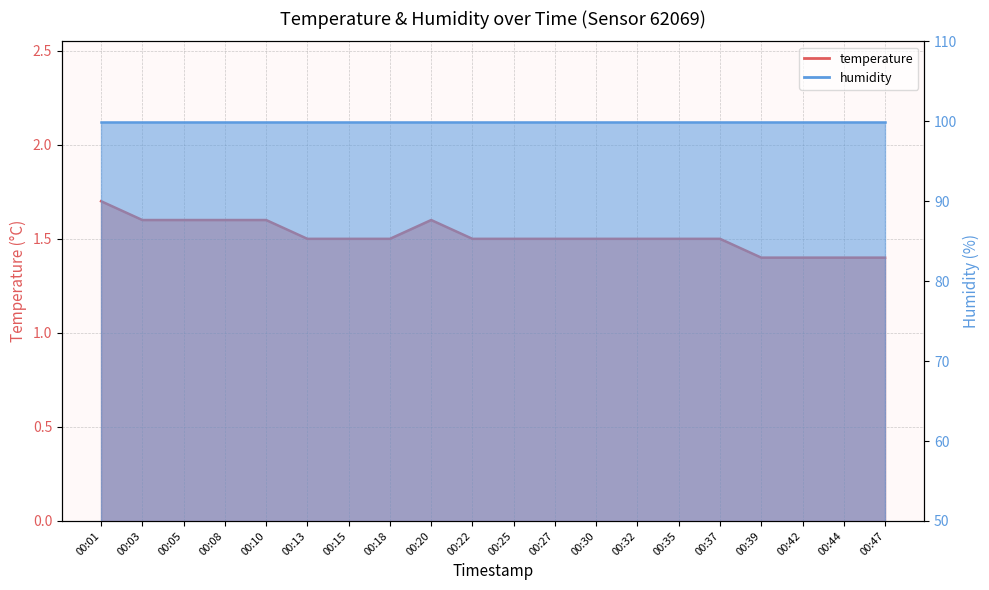

List the labels in order of value, largest first.

00:01, 00:03, 00:05, 00:08, 00:10, 00:20, 00:13, 00:15, 00:18, 00:22, 00:25, 00:27, 00:30, 00:32, 00:35, 00:37, 00:39, 00:42, 00:44, 00:47